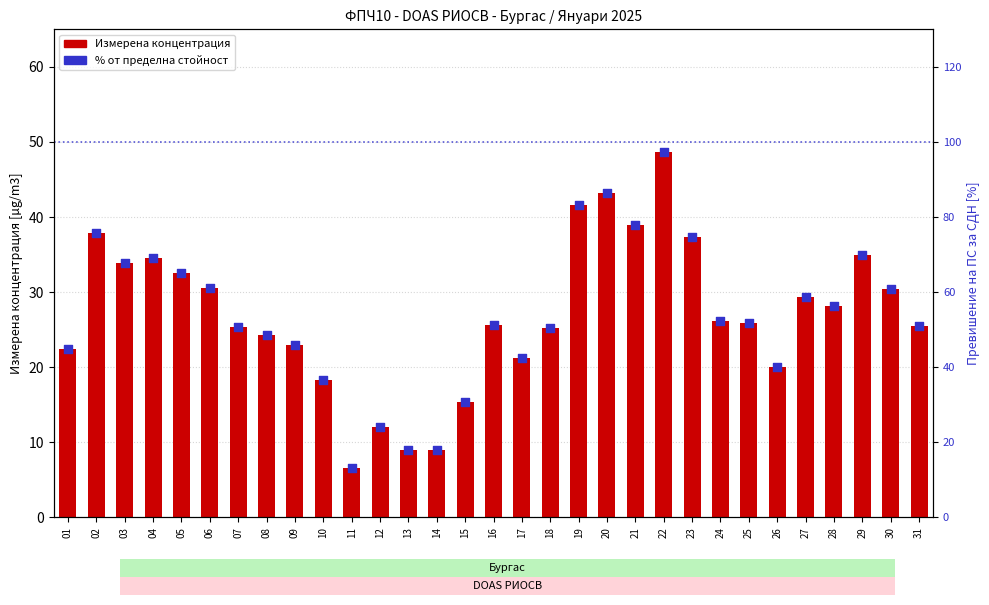

Is the value of Измерена концентрация at 20 greater than the value of Относителна стойност (% от ПС) at 01?

No